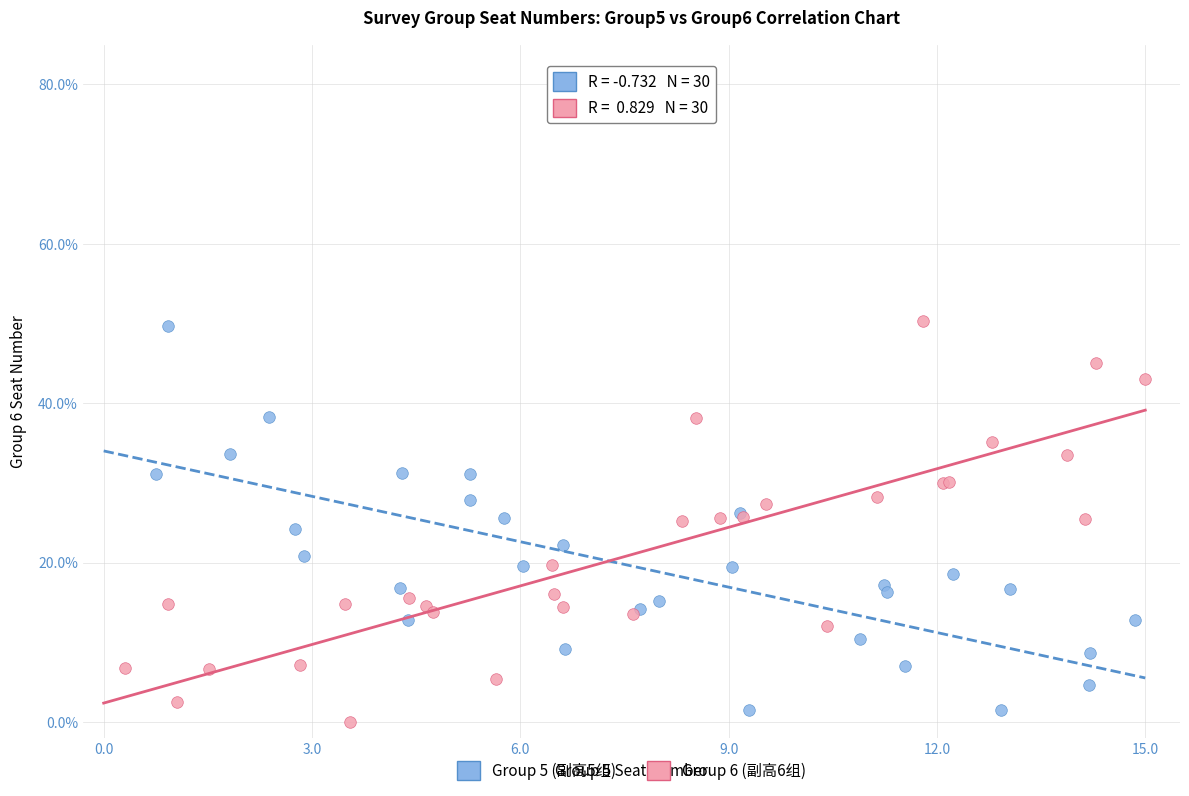

What are all the series names shown in the legend?

Group 5 (副高5组), Group 6 (副高6组)